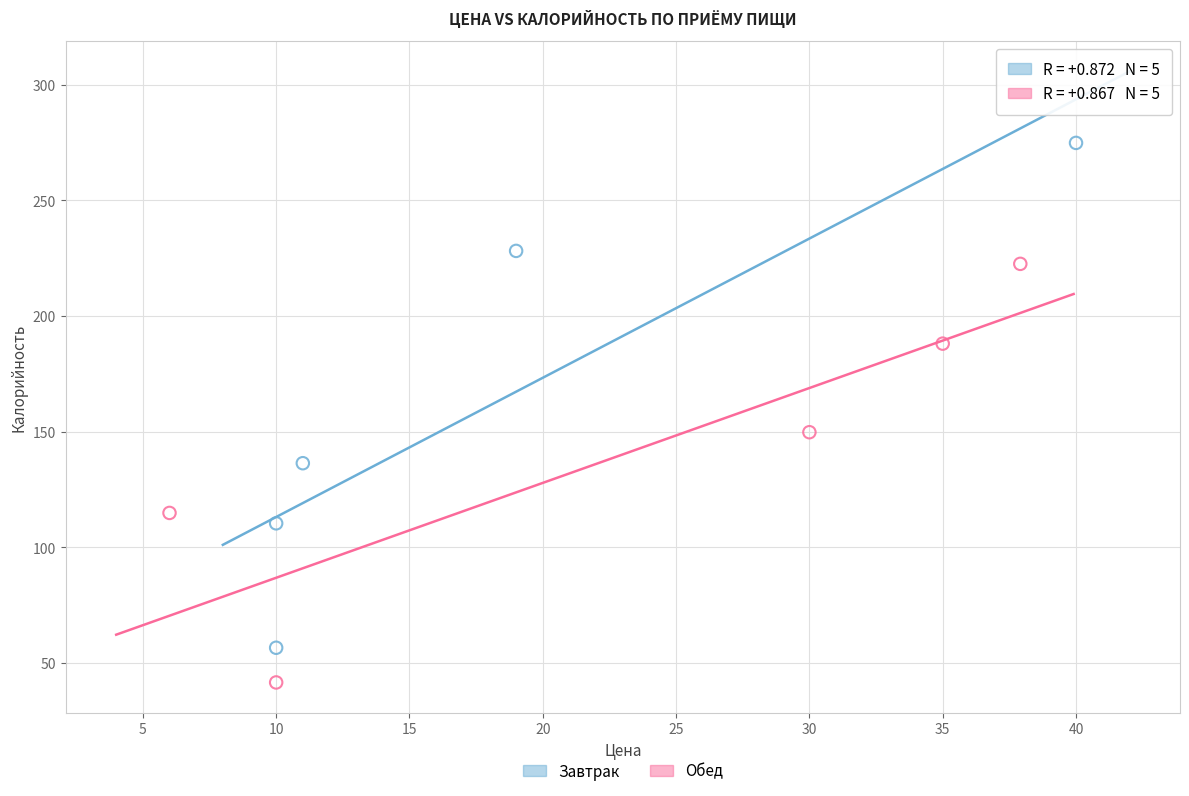

Which series has the widest spread of Y values?

Завтрак